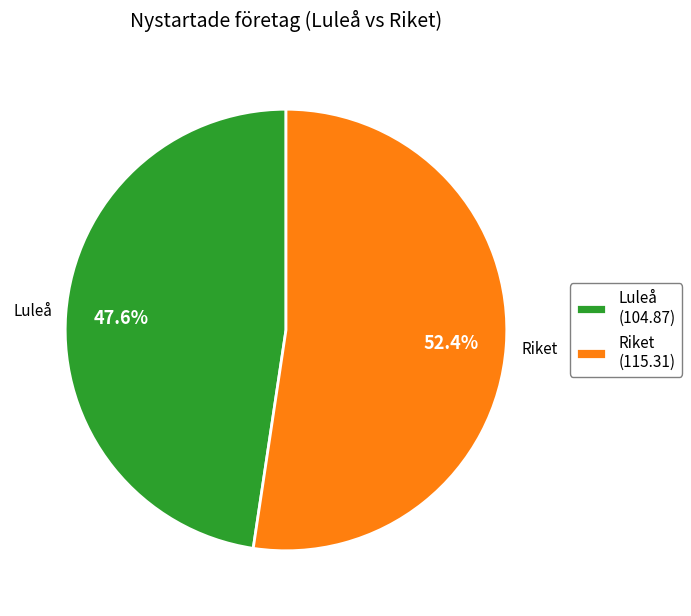

Which has a higher value, Luleå (104.87) or Riket (115.31)?

Riket (115.31)